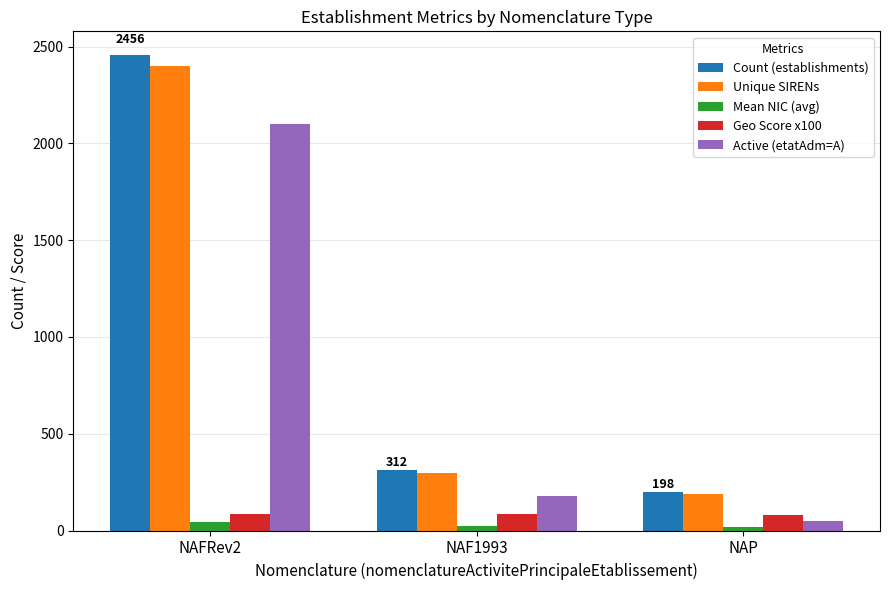

How many series are shown in this chart?

5